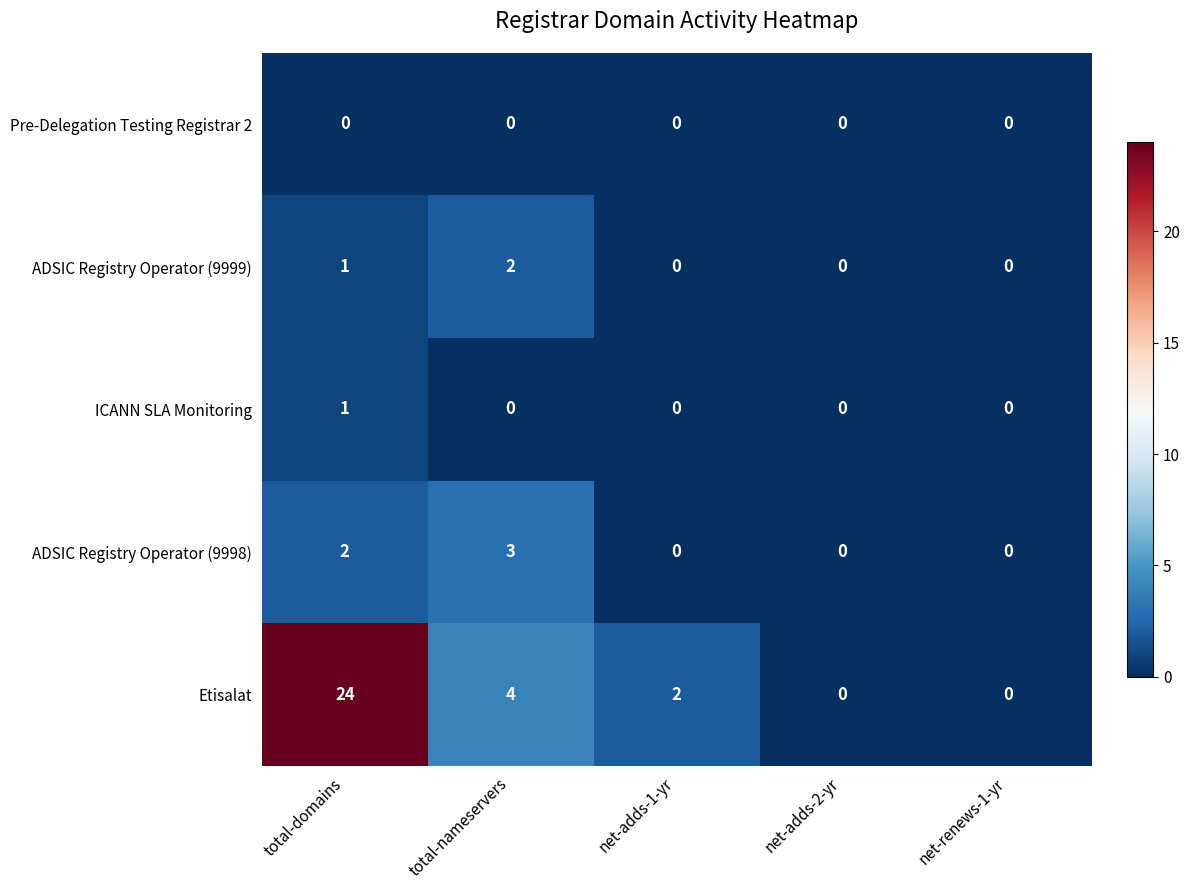

Reading left to right, transcribe all the data shown in this chart.

Pre-Delegation Testing Registrar 2: total-domains=0	total-nameservers=0	net-adds-1-yr=0	net-adds-2-yr=0	net-renews-1-yr=0
ADSIC Registry Operator (9999): total-domains=1	total-nameservers=2	net-adds-1-yr=0	net-adds-2-yr=0	net-renews-1-yr=0
ICANN SLA Monitoring: total-domains=1	total-nameservers=0	net-adds-1-yr=0	net-adds-2-yr=0	net-renews-1-yr=0
ADSIC Registry Operator (9998): total-domains=2	total-nameservers=3	net-adds-1-yr=0	net-adds-2-yr=0	net-renews-1-yr=0
Etisalat: total-domains=24	total-nameservers=4	net-adds-1-yr=2	net-adds-2-yr=0	net-renews-1-yr=0